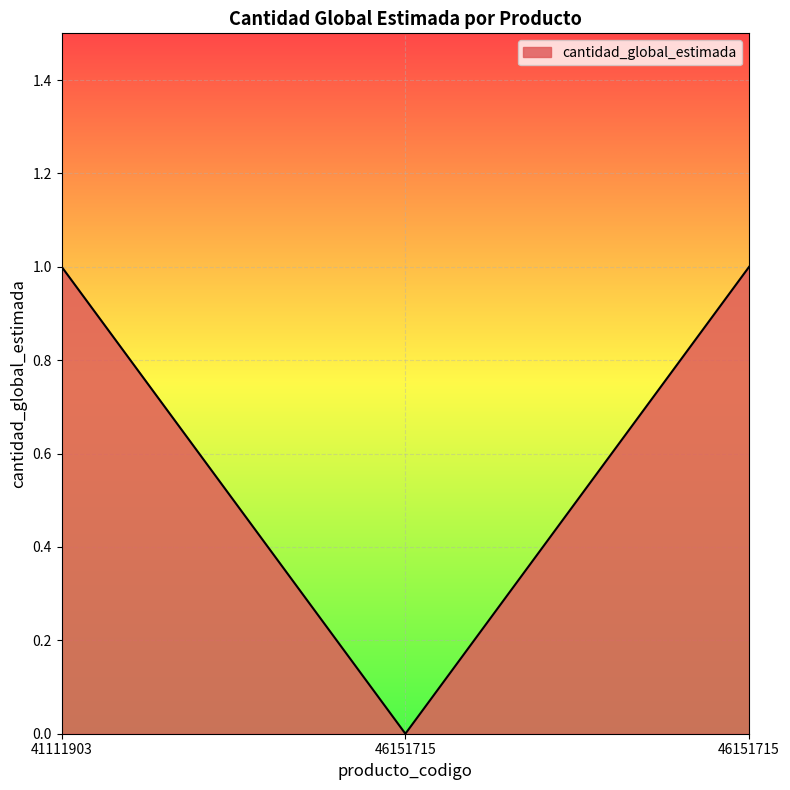

What is the difference between the second highest and minimum values?

1